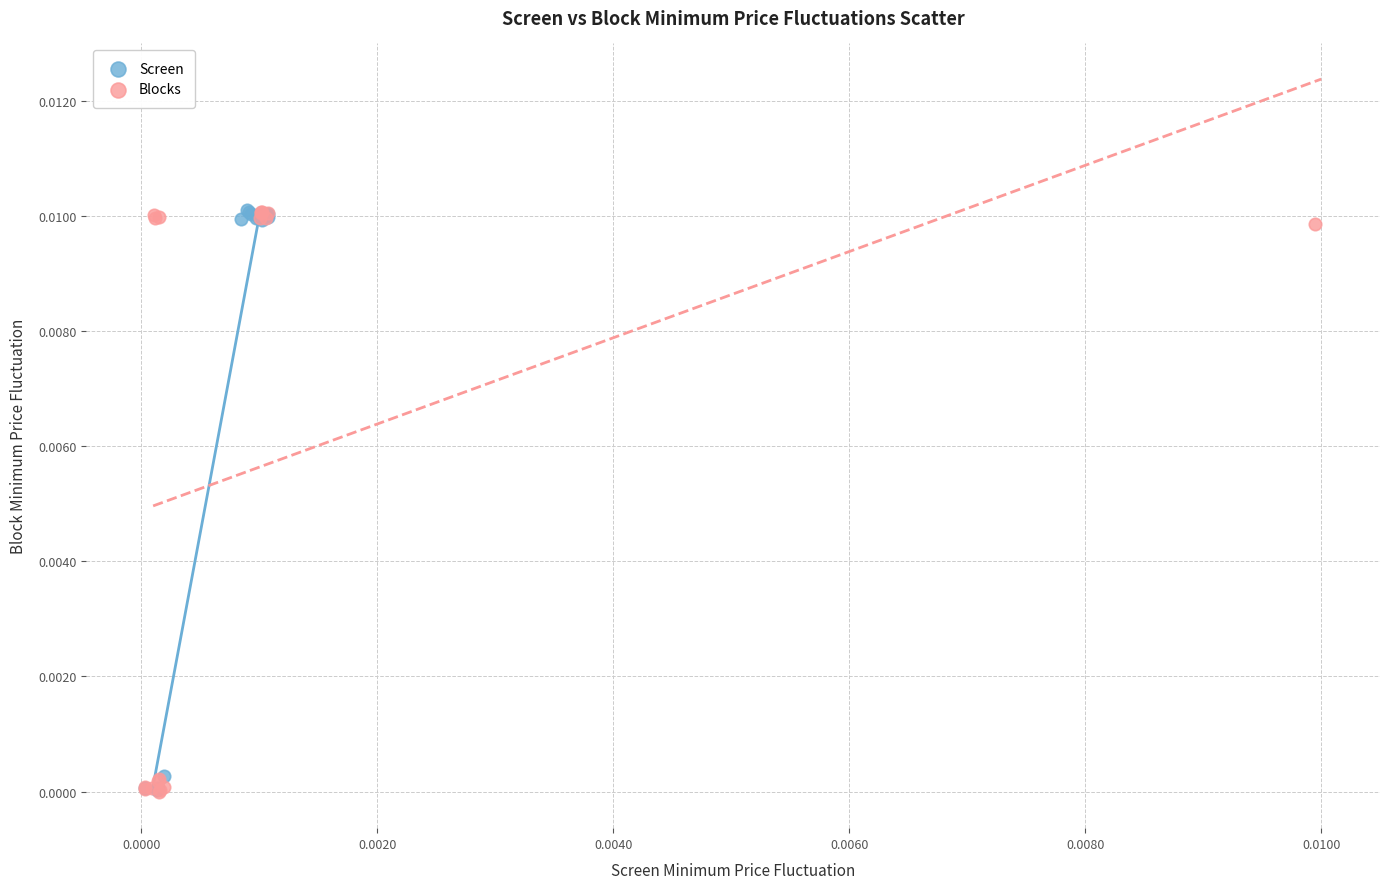

What are all the series names shown in the legend?

Screen, Blocks